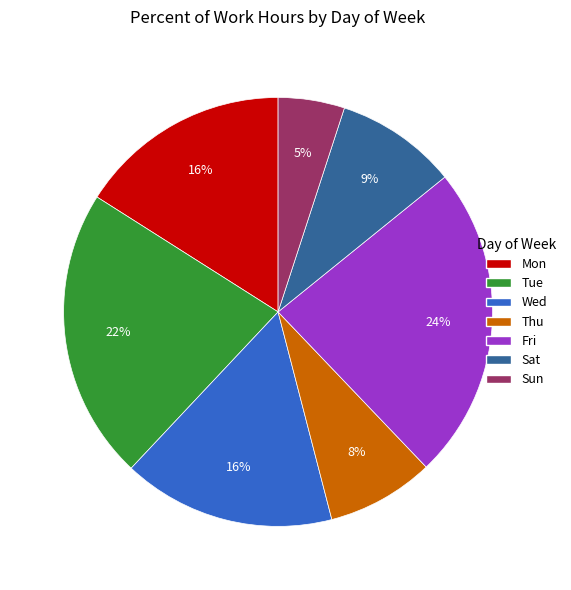

True or false: Sun accounts for 5% of the total.

True